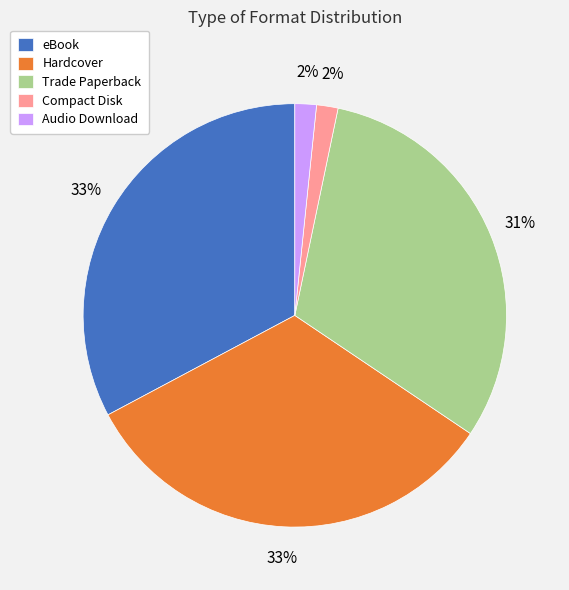

The Trade Paperback slice represents 42% of the pie. True or false?

False